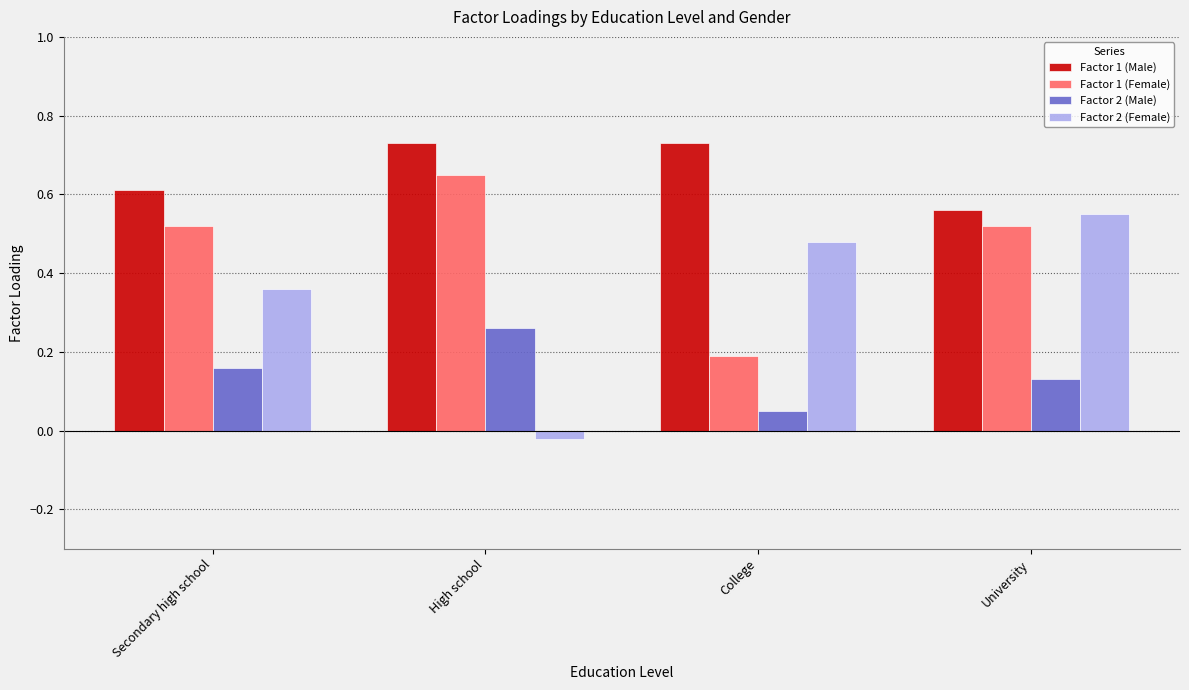

What is the label of the 3rd bar from the right?

High school